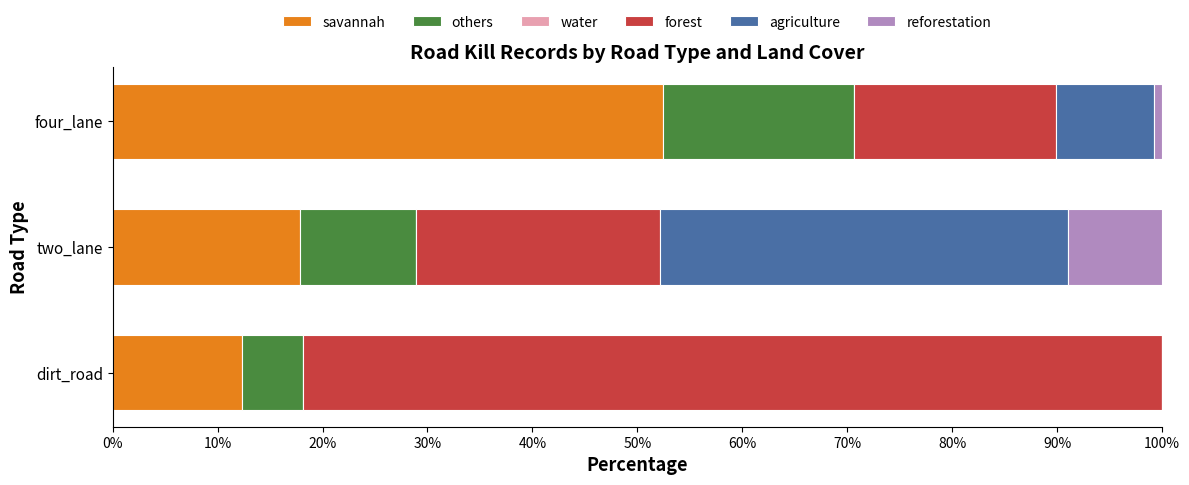

How many data points in savannah are above 17?

2